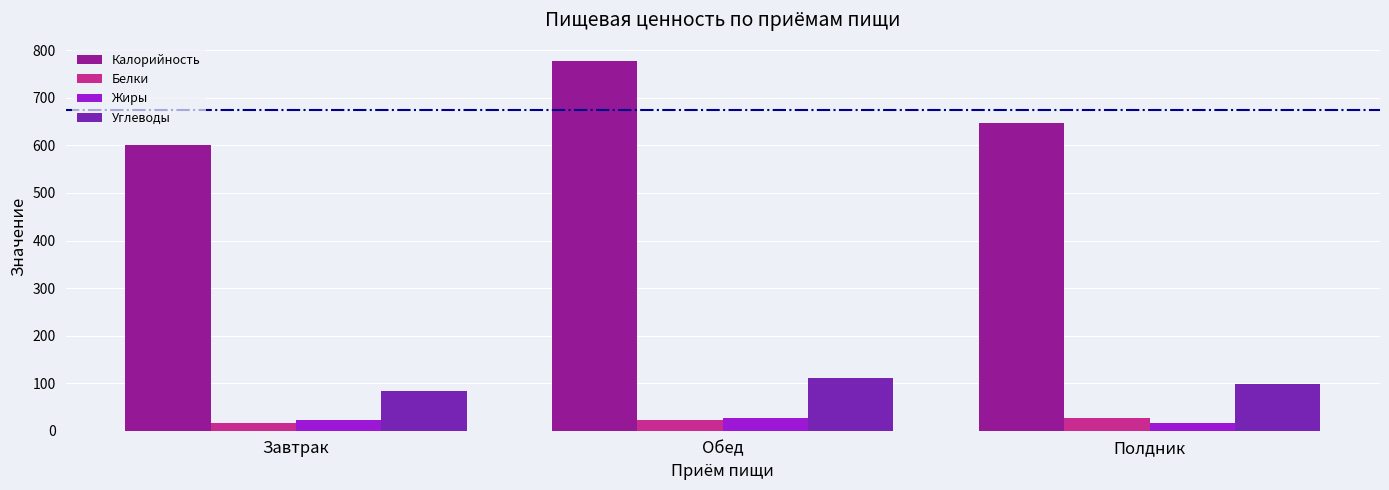

Which series has the largest range (max minus min)?

Калорийность